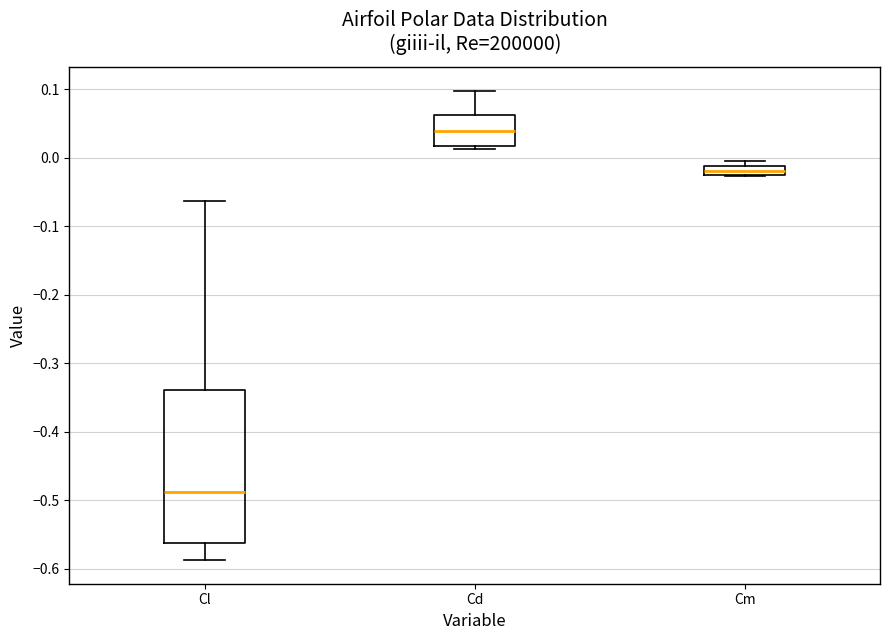

Which box's median line is the lowest?

Cl